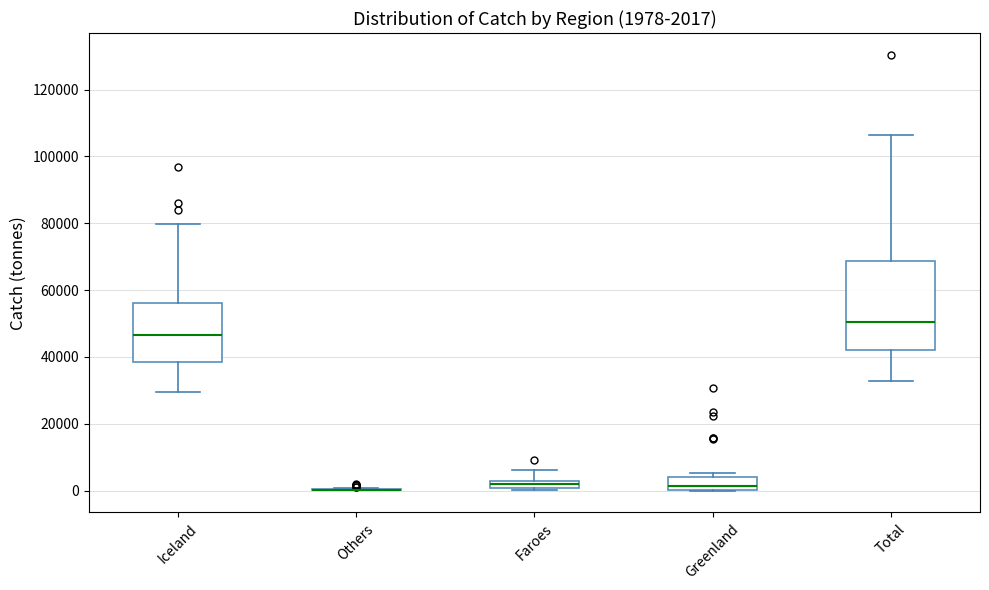

Comparing the boxes themselves (not the whiskers), which one is the tallest?

Total